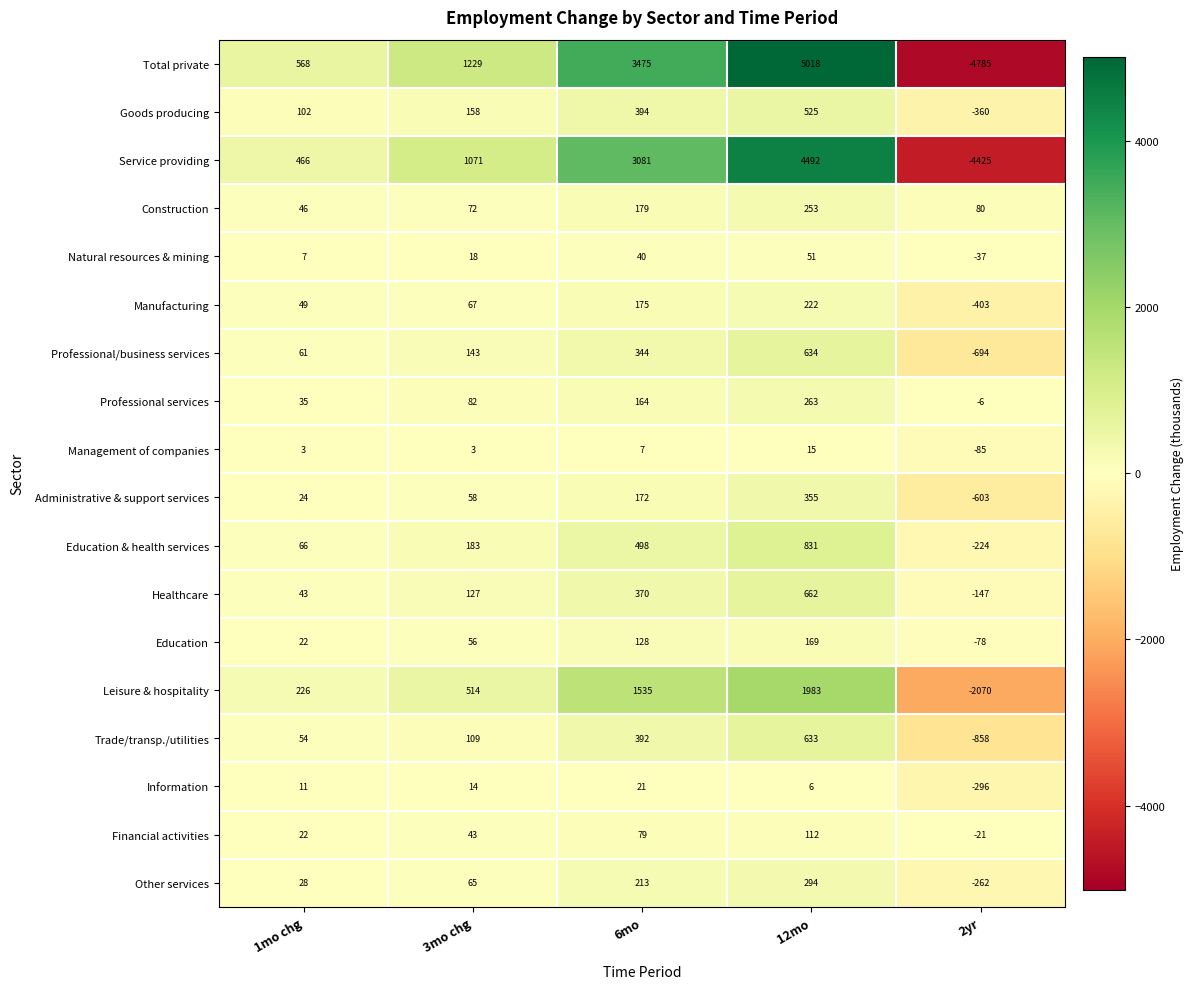

Which series has the widest spread of values?

Total private